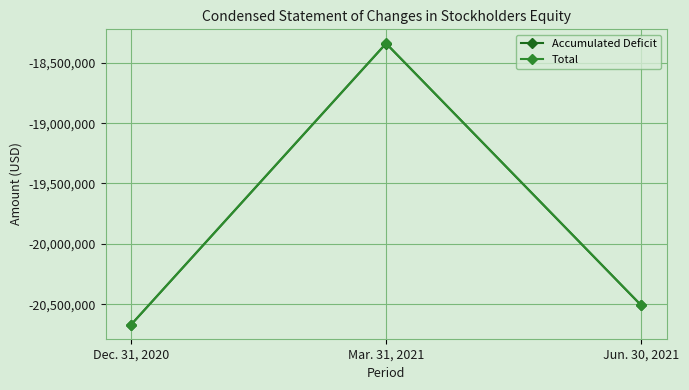

What is the minimum value for Accumulated Deficit?

-20669868